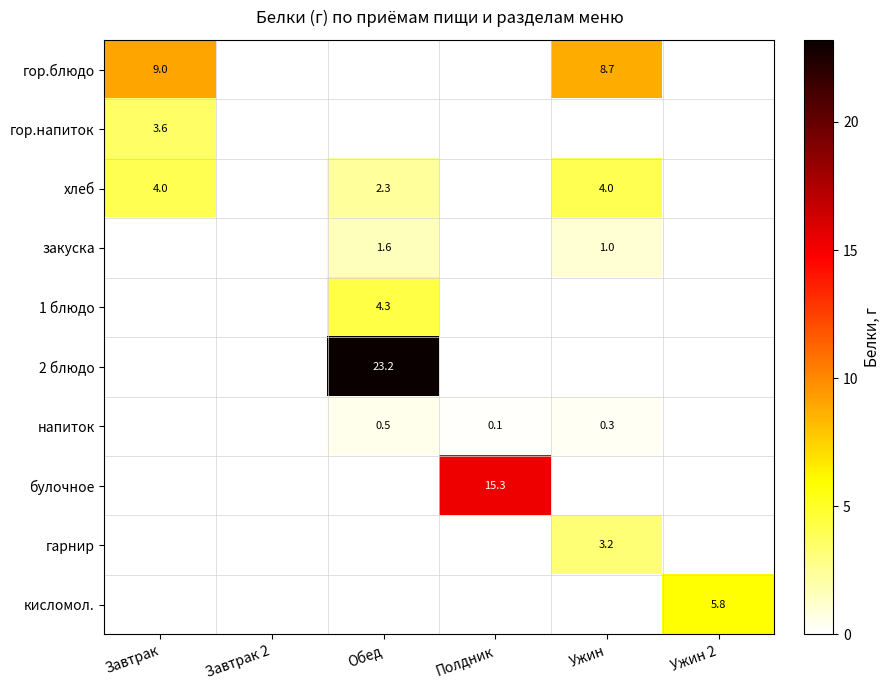

Is it true that кисломол. equals 5.8 at Ужин 2?

True